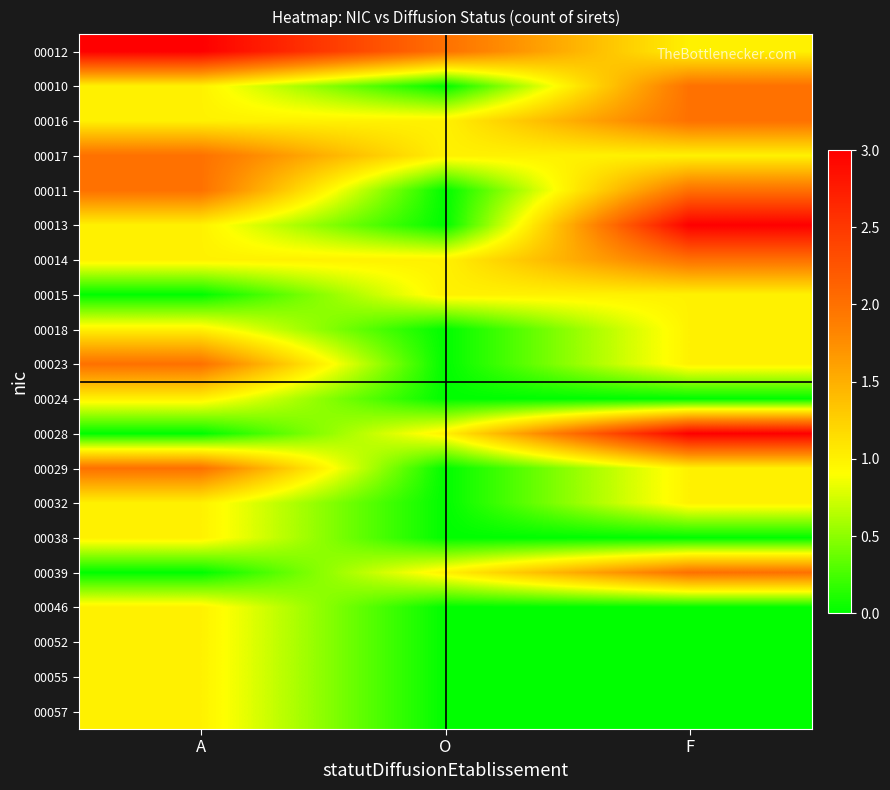

Which series changed the most between O and F?

00013